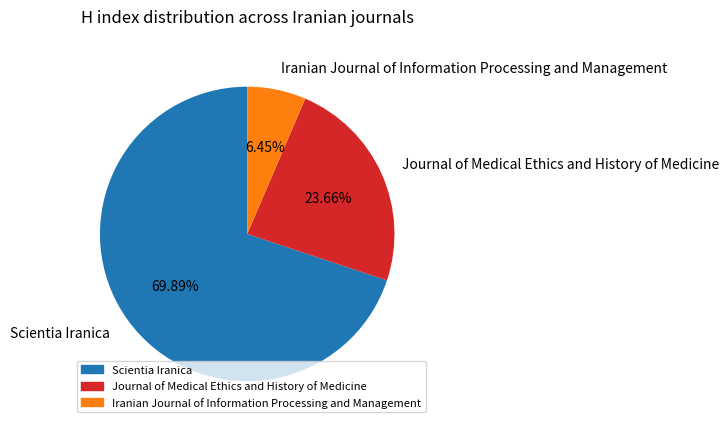

To the nearest percent, what percentage of the pie is Iranian Journal of Information Processing and Management?

6%